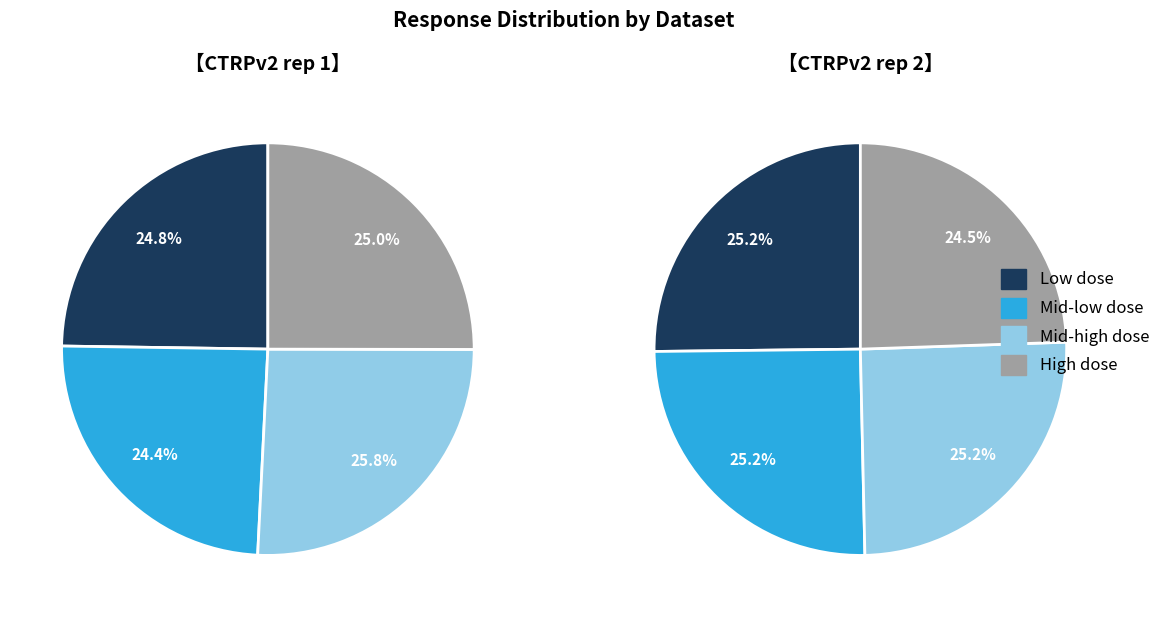

Rank the series by their average value, from lowest to highest.

CTRPv2 rep 1, CTRPv2 rep 2